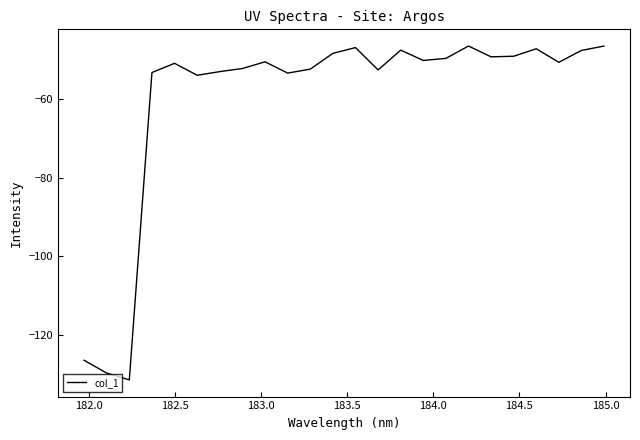

What is the difference between the maximum and minimum values?

84.9